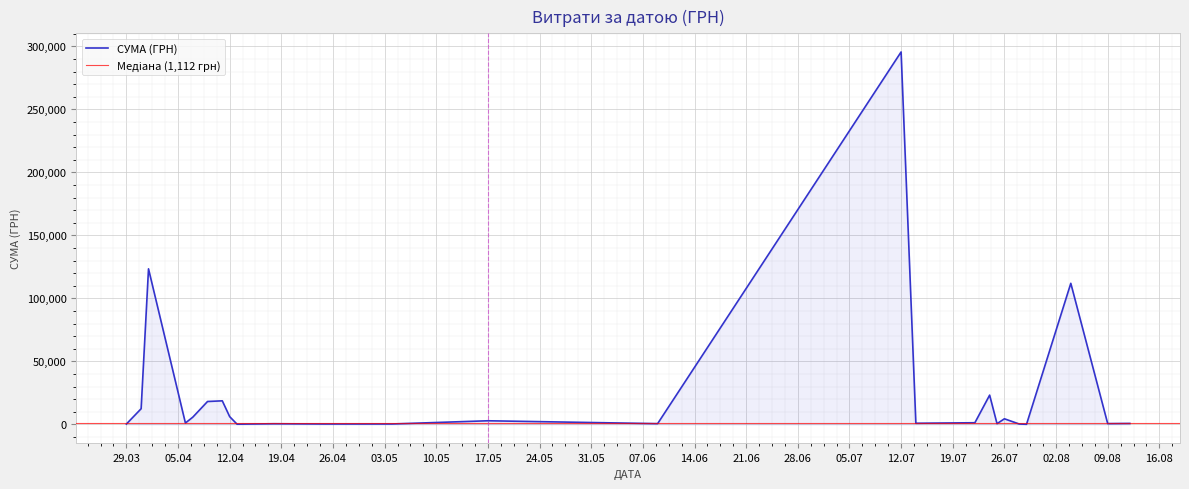

What is the smallest value displayed?

11.2